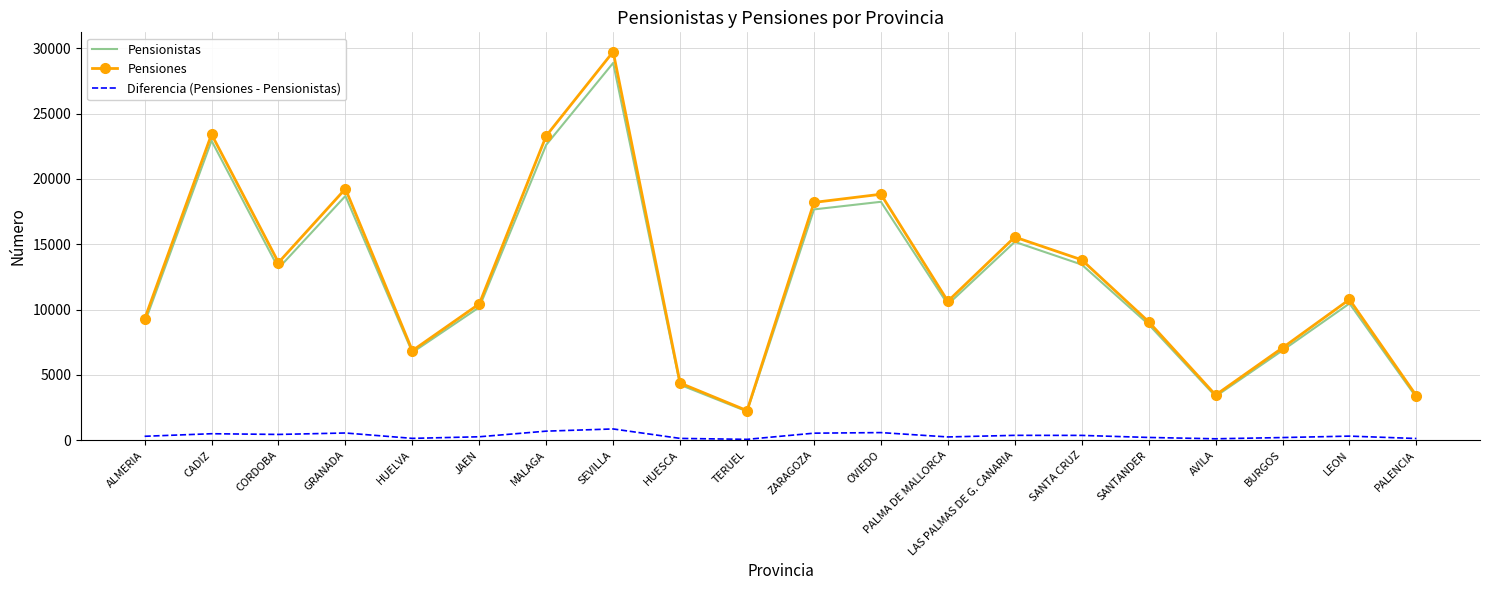

At which label does Diferencia (Pensiones - Pensionistas) first exceed 309?

CADIZ